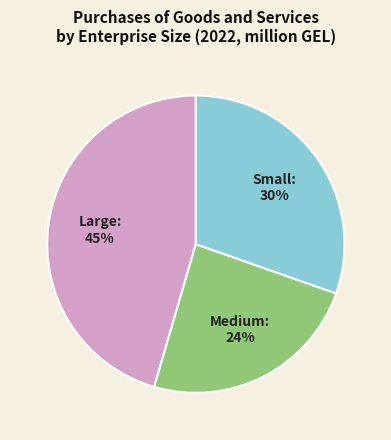

The Small slice represents 19% of the pie. True or false?

False